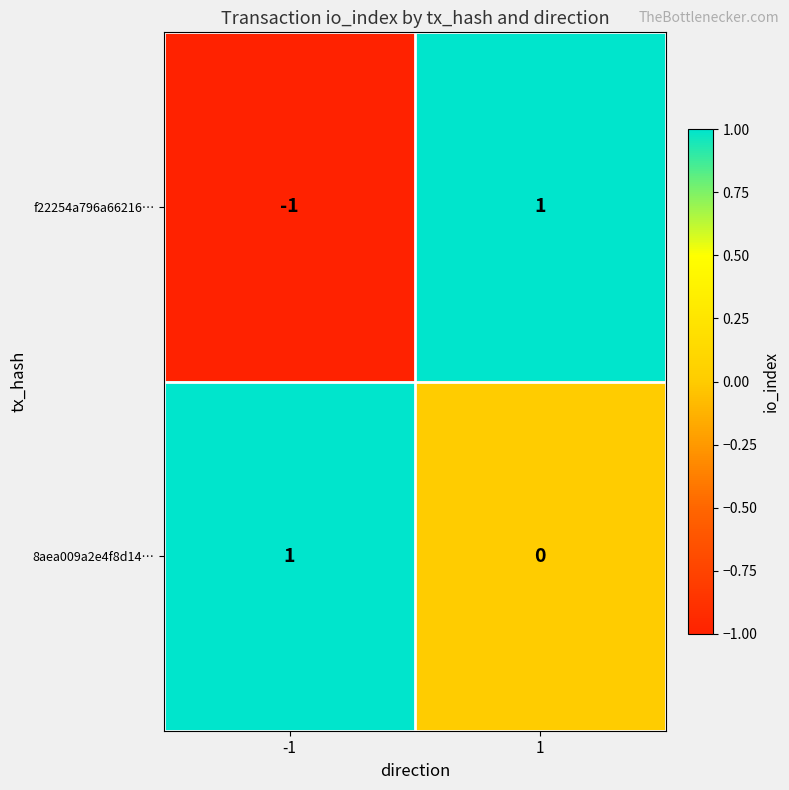

Between -1 and 1, which series saw the biggest shift?

f22254a796a66216…